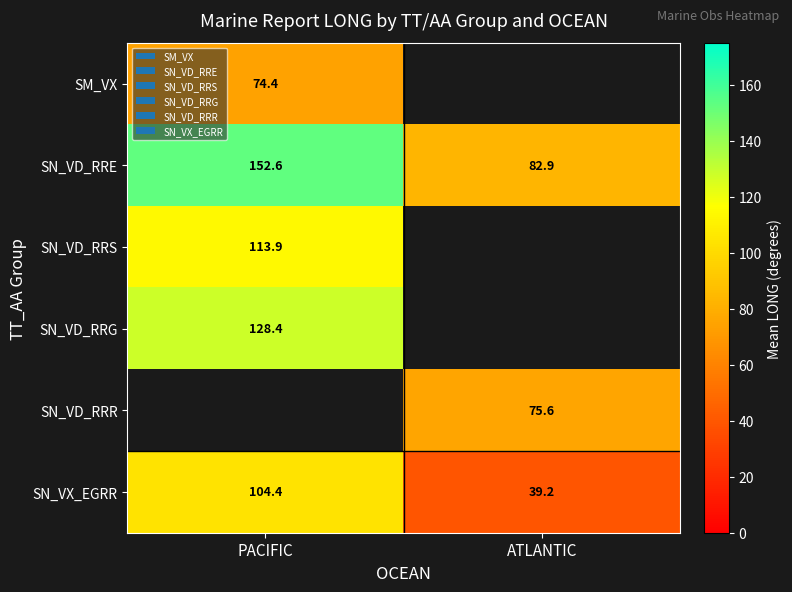

How many categories are shown in the chart?

2